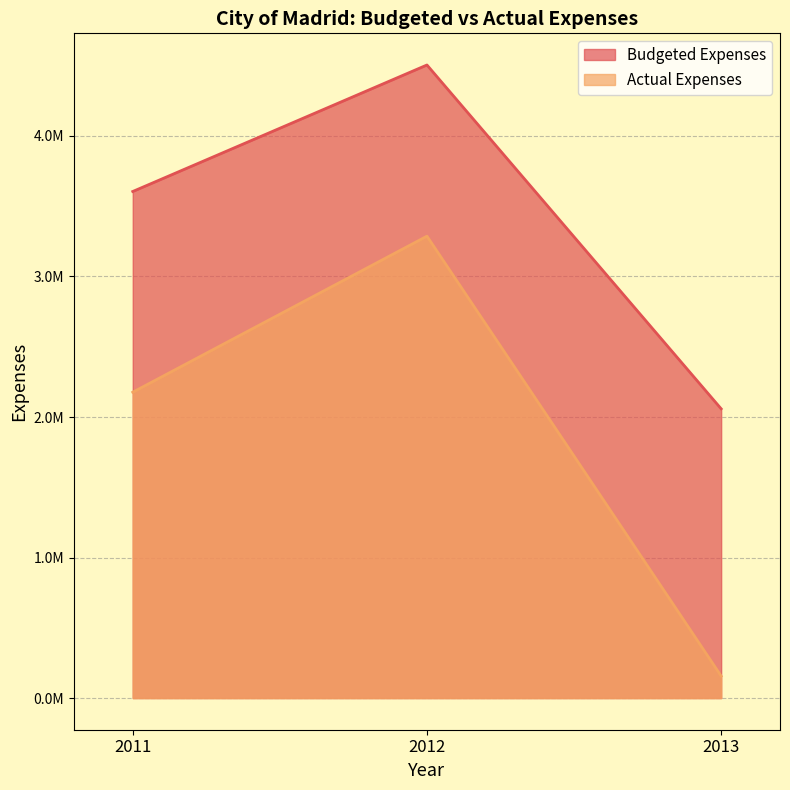

Rank the categories by Actual Expenses value from highest to lowest.

2012, 2011, 2013